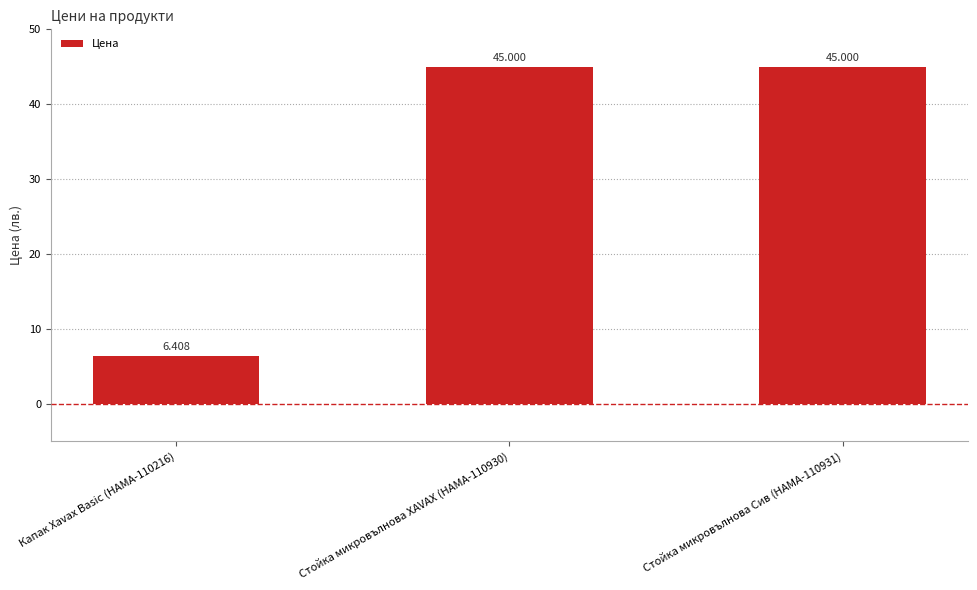

True or false: the data shows 6.4 at Капак Xavax Basic (HAMA-110216).

True